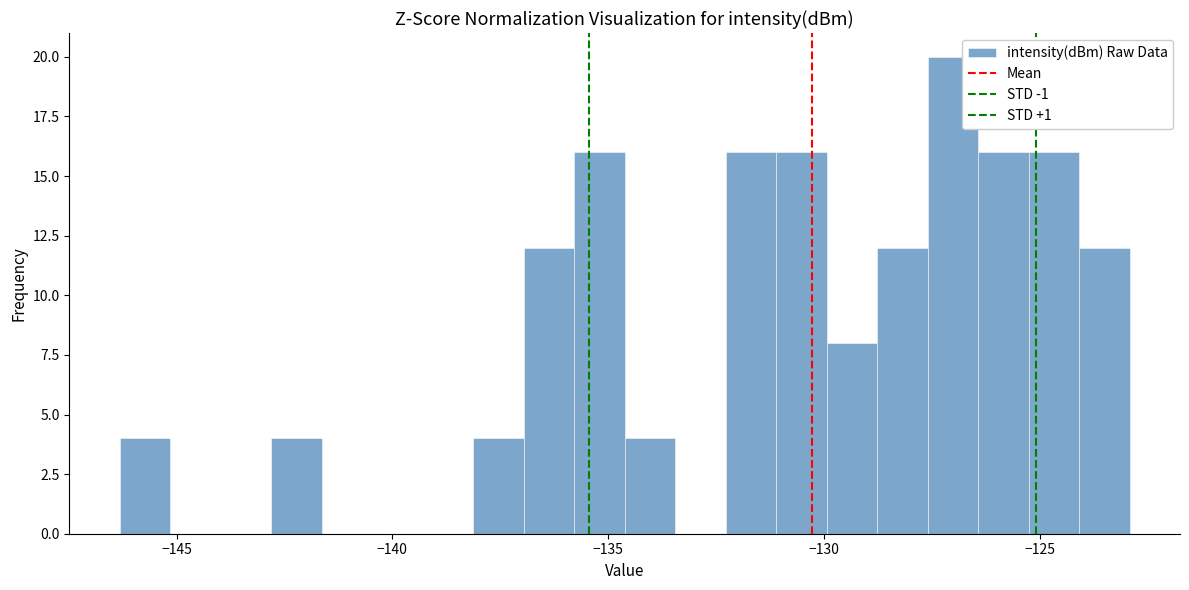

Around what value on the x-axis is the tallest bar? Give the approximate position of its centre, as read against the axis.

-127.0